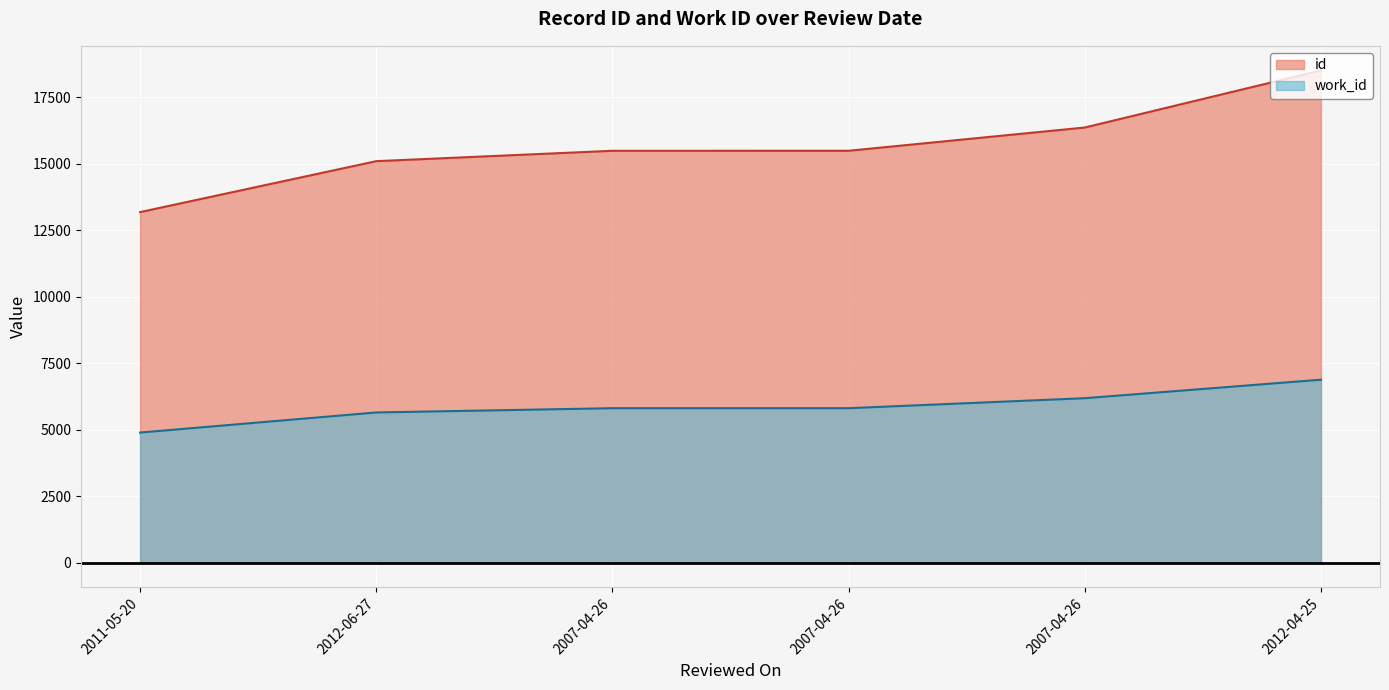

At which label does work_id first exceed 5807?

2007-04-26